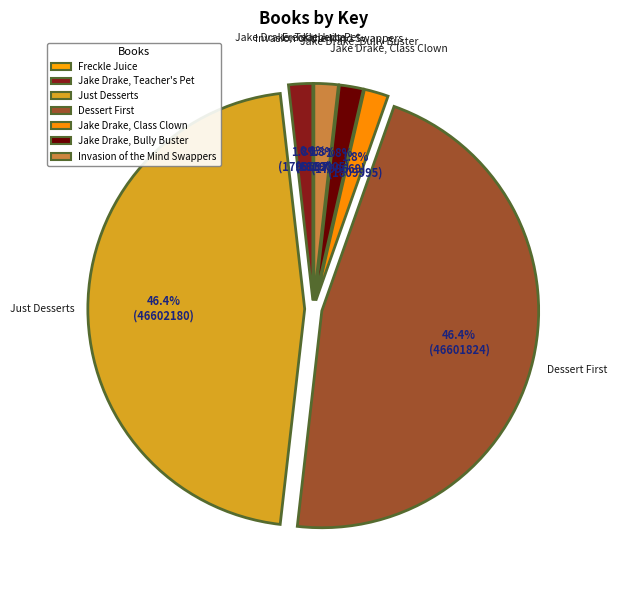

What is the largest slice in the pie chart?

Just Desserts